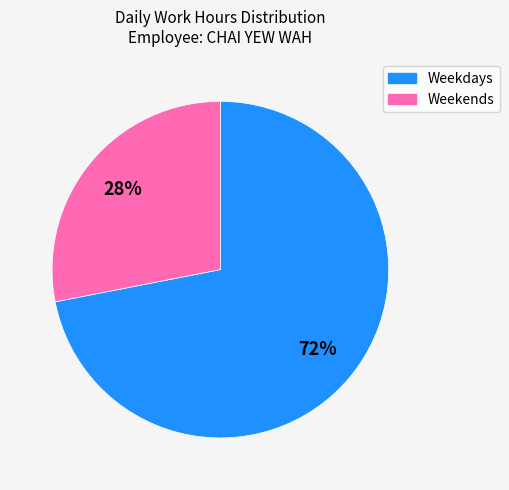

Which slice is the largest?

Weekdays